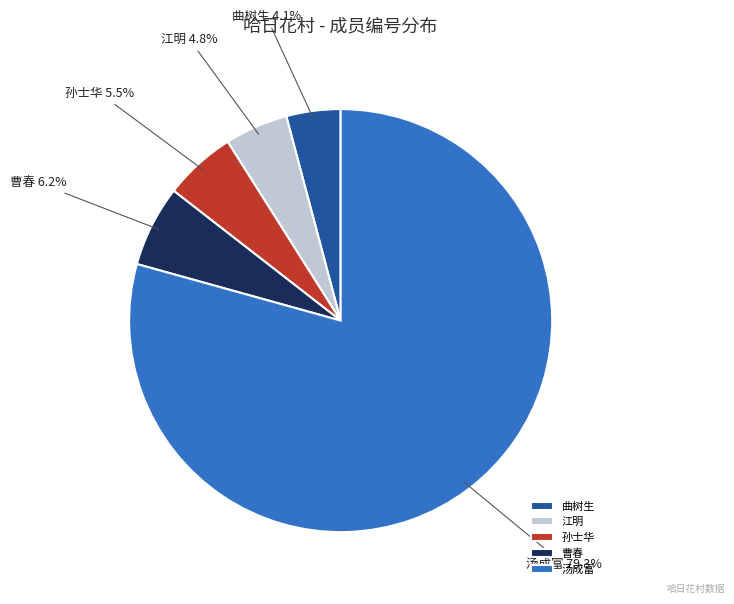

Count the number of slices in the pie.

5